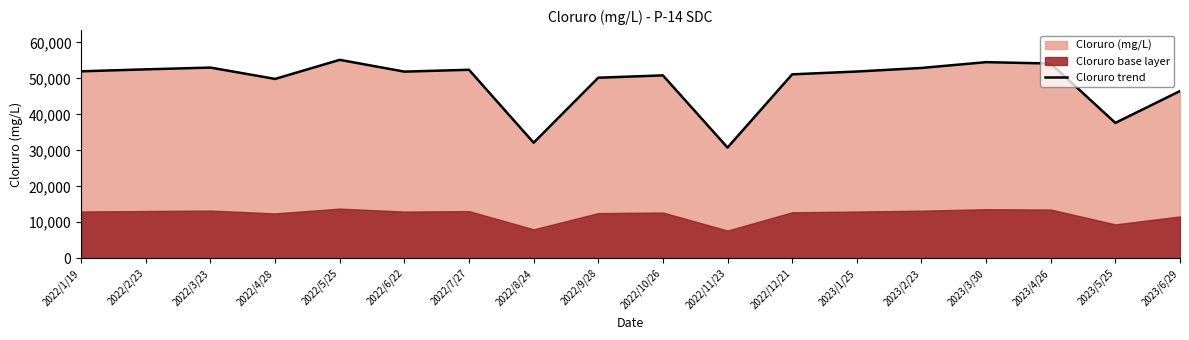

True or false: there are more than 2 points higher than both neighbors.

True